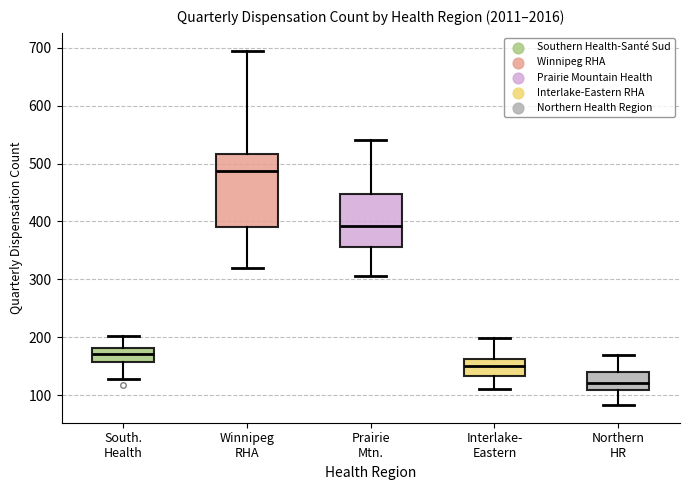

Reading left to right, transcribe this box plot: for each box, give where its median line is, the range the box spans, and where its two whiskers end, as read against the y-axis. The values are not printed on the chart, so give them approximately, as read against the axis.

South. Health: median 170, box 160 to 180, whiskers 130 to 200
Winnipeg RHA: median 490, box 390 to 520, whiskers 320 to 700
Prairie Mtn.: median 390, box 360 to 450, whiskers 310 to 540
Interlake- Eastern: median 150, box 130 to 160, whiskers 110 to 200
Northern HR: median 120, box 110 to 140, whiskers 80 to 170